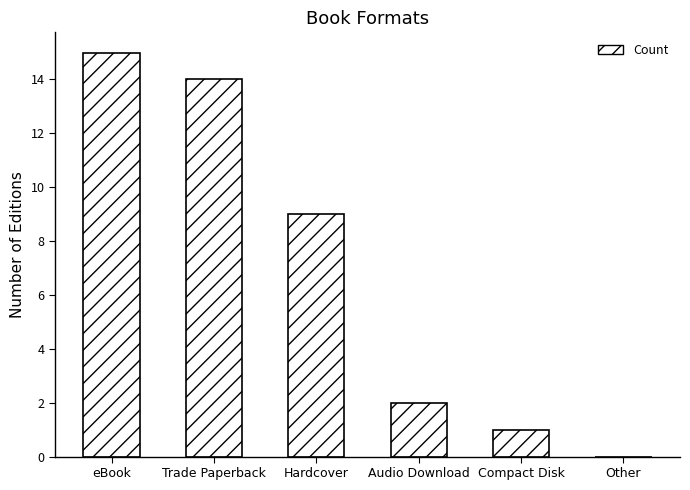

What is the approximate value at Compact Disk?

1